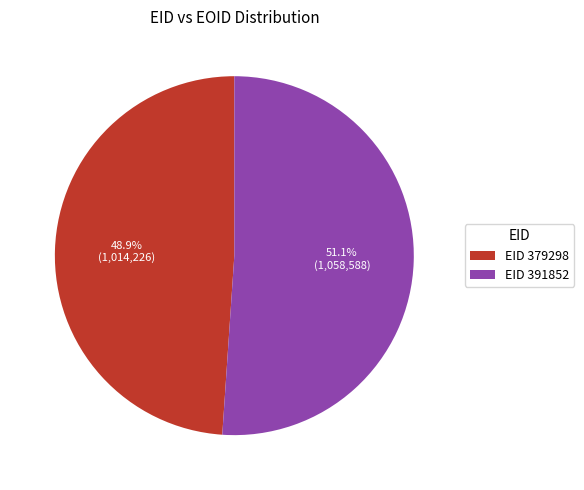

Combined, what portion of the pie is EID 391852 and EID 379298?

100.0%